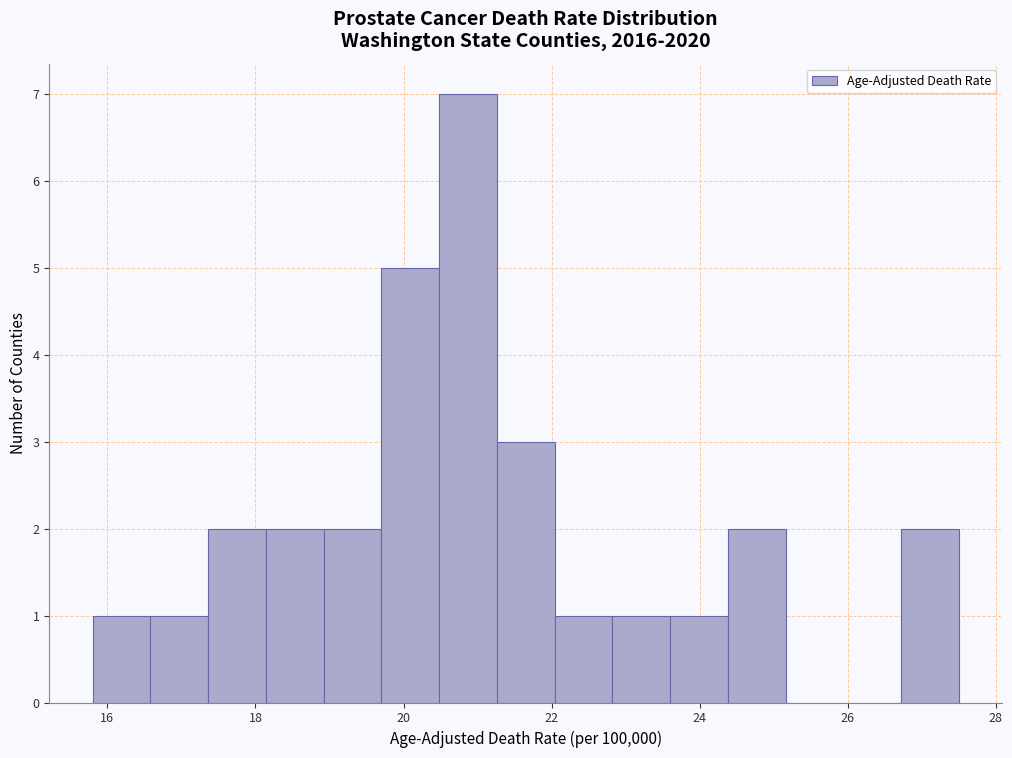

Around what value on the x-axis is the tallest bar? Give the approximate position of its centre, as read against the axis.

20.8